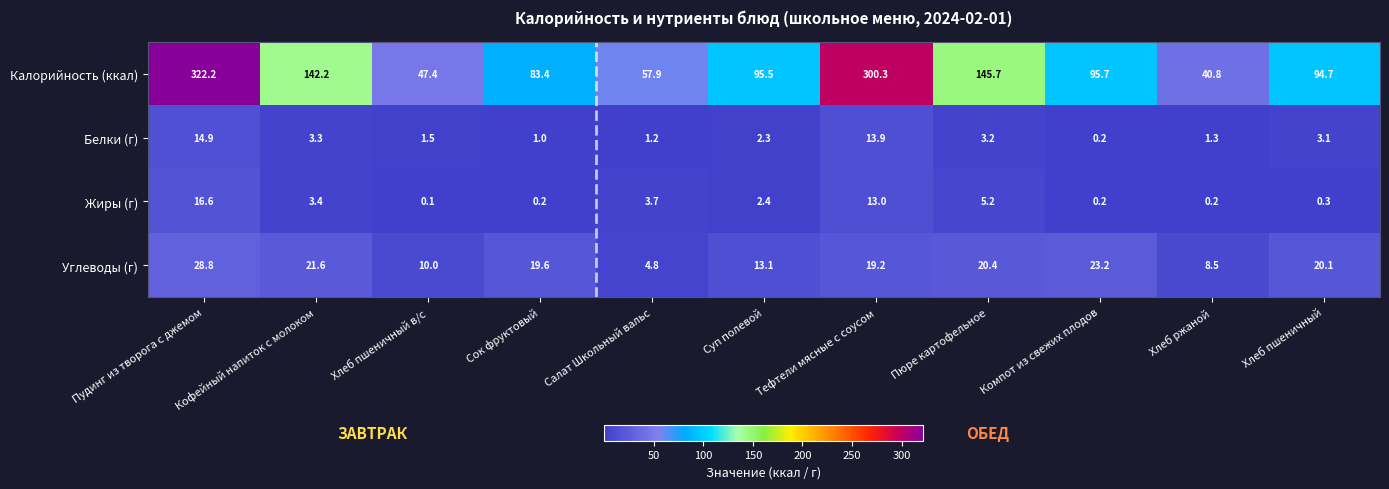

Which category has the highest value in the Жиры (г) series?

Пудинг из творога с джемом